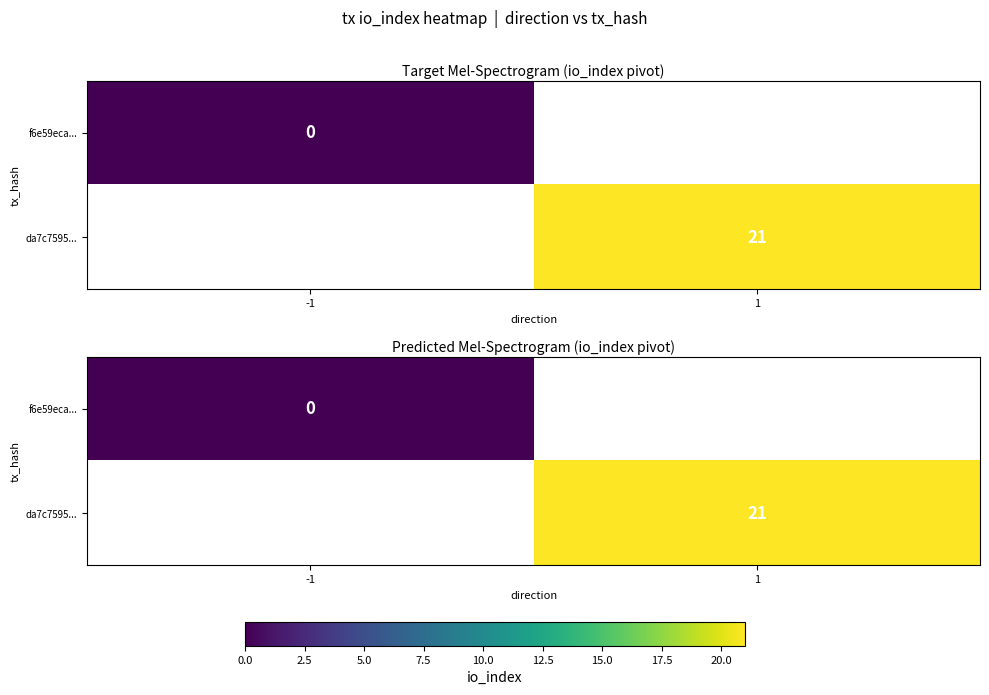

True or false: da7c7595... has a value of 35.8 at 1.

False